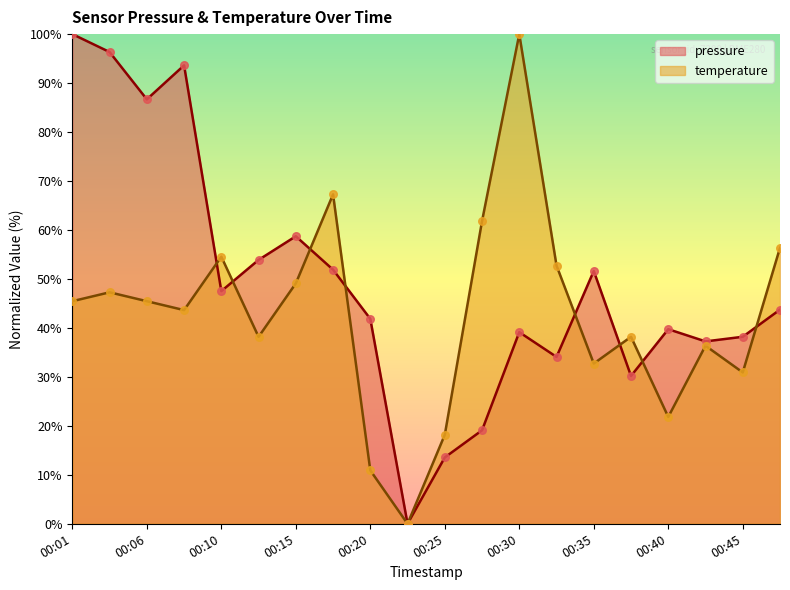

Which series contains the lowest Y value?

pressure